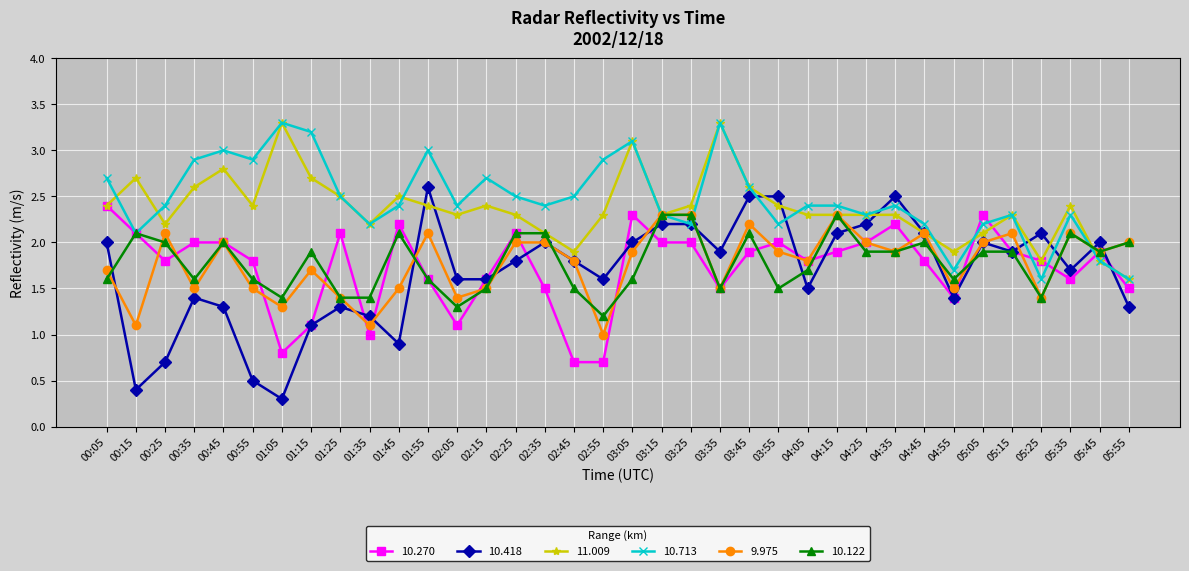

Which series ends up on top after the final intersection of 10.122 and 10.418?

10.122